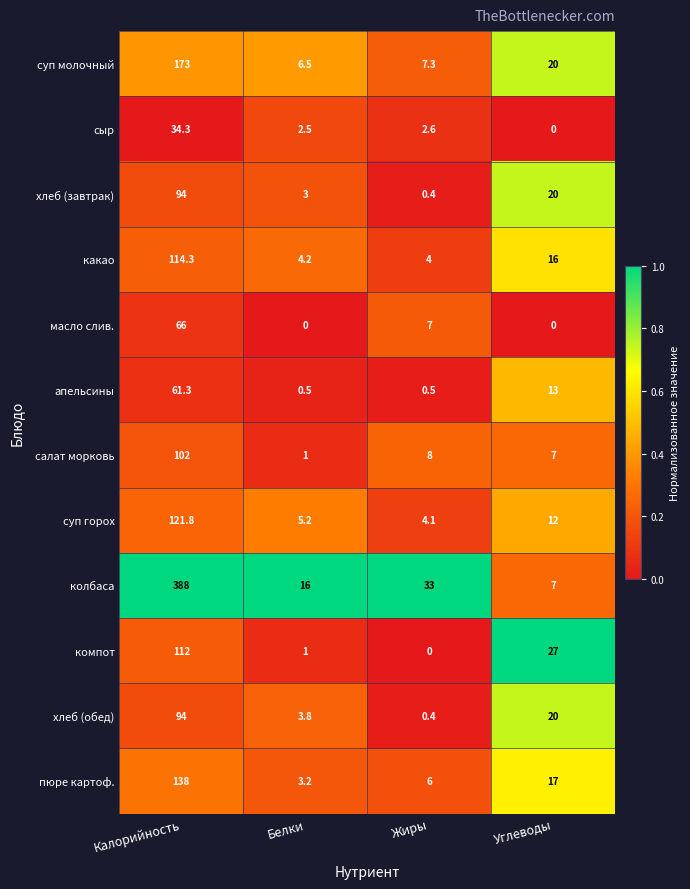

Count the number of categories in the chart.

4